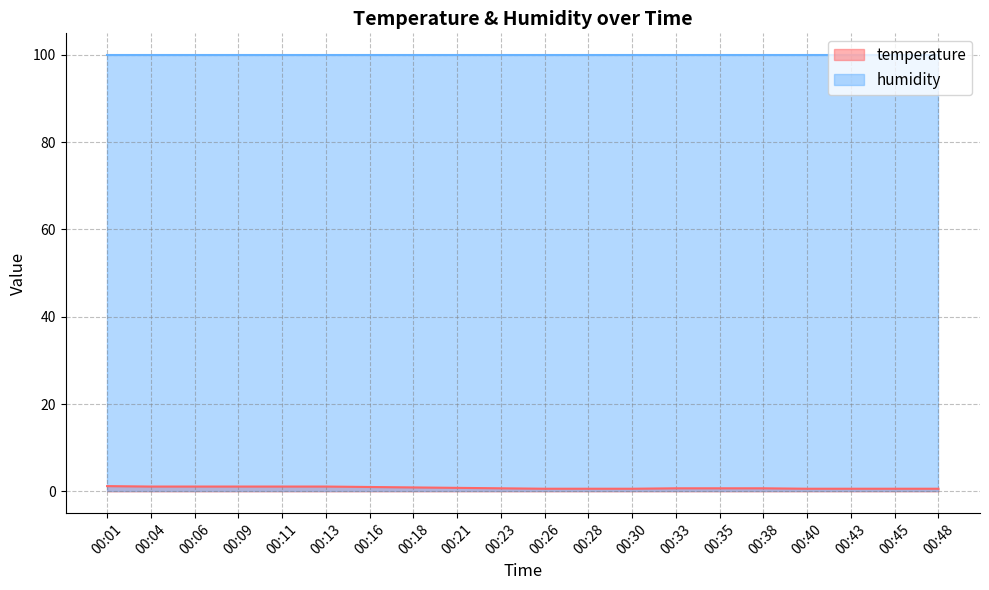

Does the chart have visible grid lines?

Yes